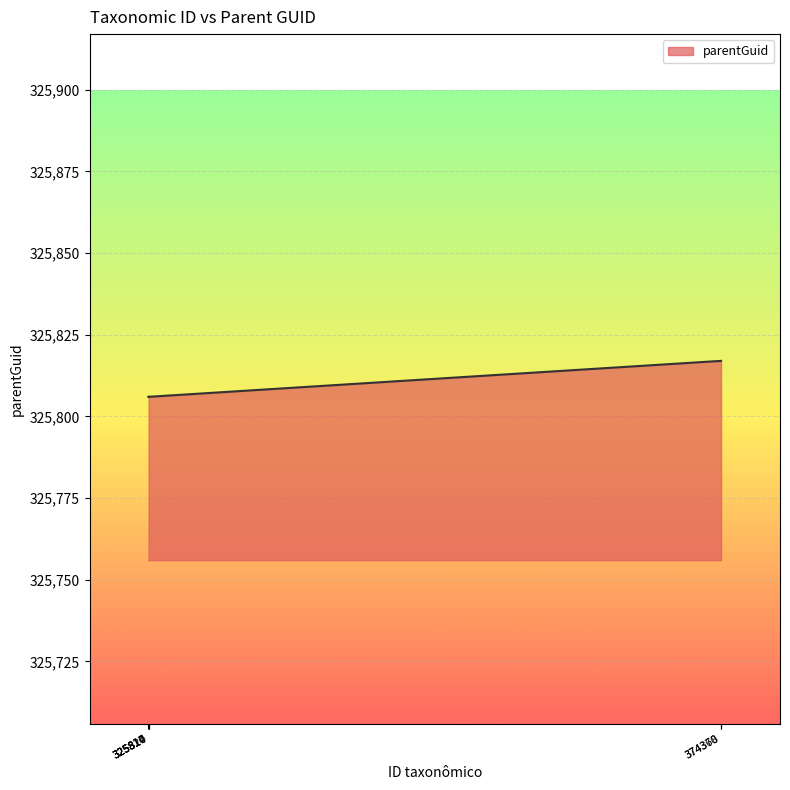

How many distinct data groups are displayed?

1